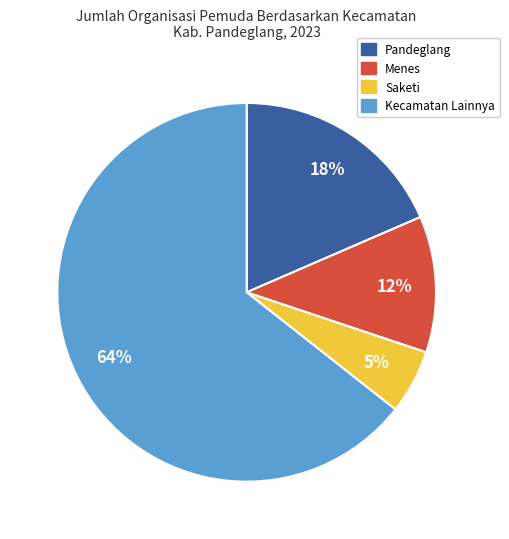

Is the sum of Pandeglang and Saketi greater than half?

No